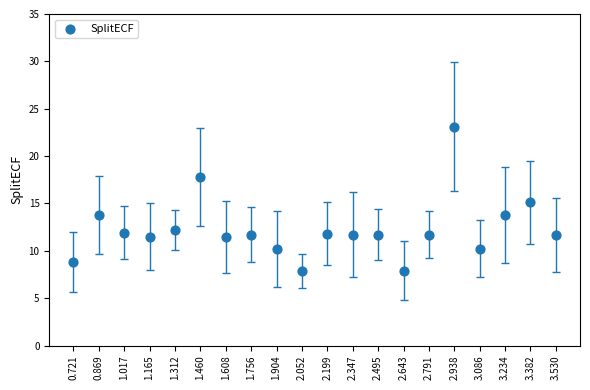

How many points are shown in the scatter plot?

20